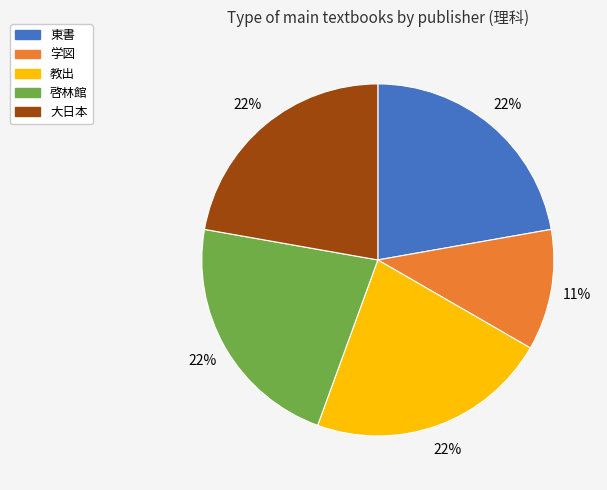

Which category has the smallest portion of the pie?

学図